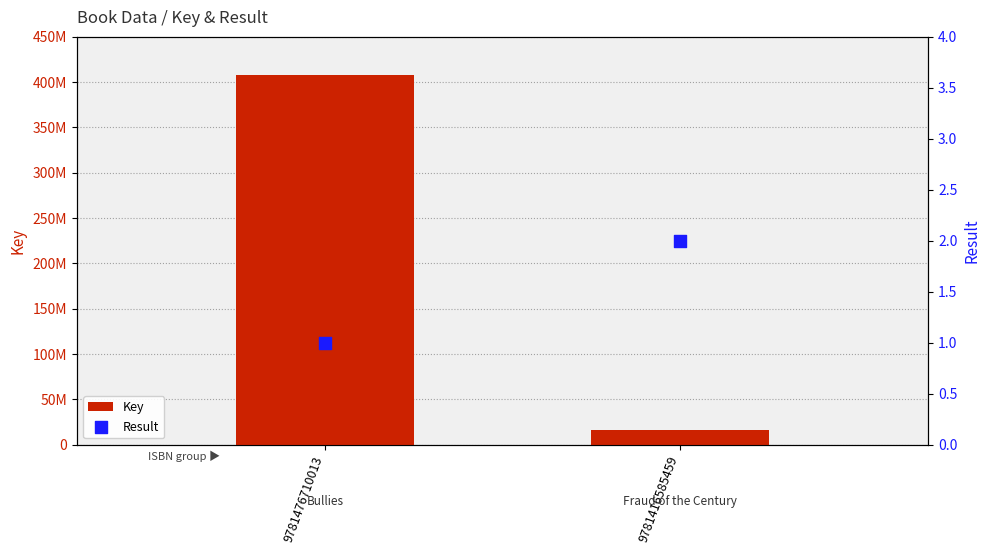

Which series has the widest spread of Y values?

Key